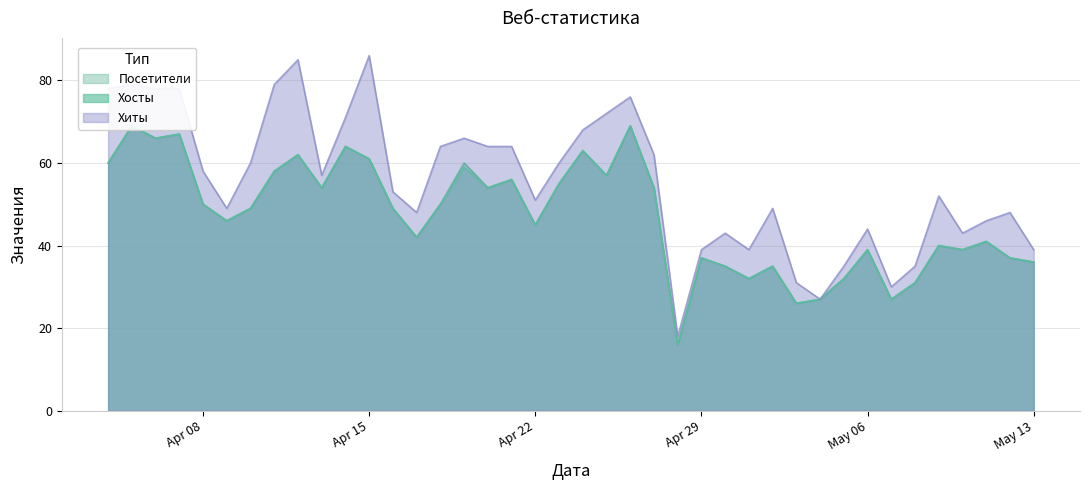

Rank the categories by Хосты value from highest to lowest.

2024-04-26, 2024-04-05, 2024-04-07, 2024-04-06, 2024-04-14, 2024-04-24, 2024-04-12, 2024-04-15, 2024-04-04, 2024-04-19, 2024-04-11, 2024-04-25, 2024-04-21, 2024-04-23, 2024-04-27, 2024-04-20, 2024-04-13, 2024-04-18, 2024-04-08, 2024-04-16, 2024-04-10, 2024-04-09, 2024-04-22, 2024-04-17, 2024-05-11, 2024-05-09, 2024-05-10, 2024-05-06, 2024-05-12, 2024-04-29, 2024-05-13, 2024-05-02, 2024-04-30, 2024-05-05, 2024-05-01, 2024-05-08, 2024-05-07, 2024-05-04, 2024-05-03, 2024-04-28